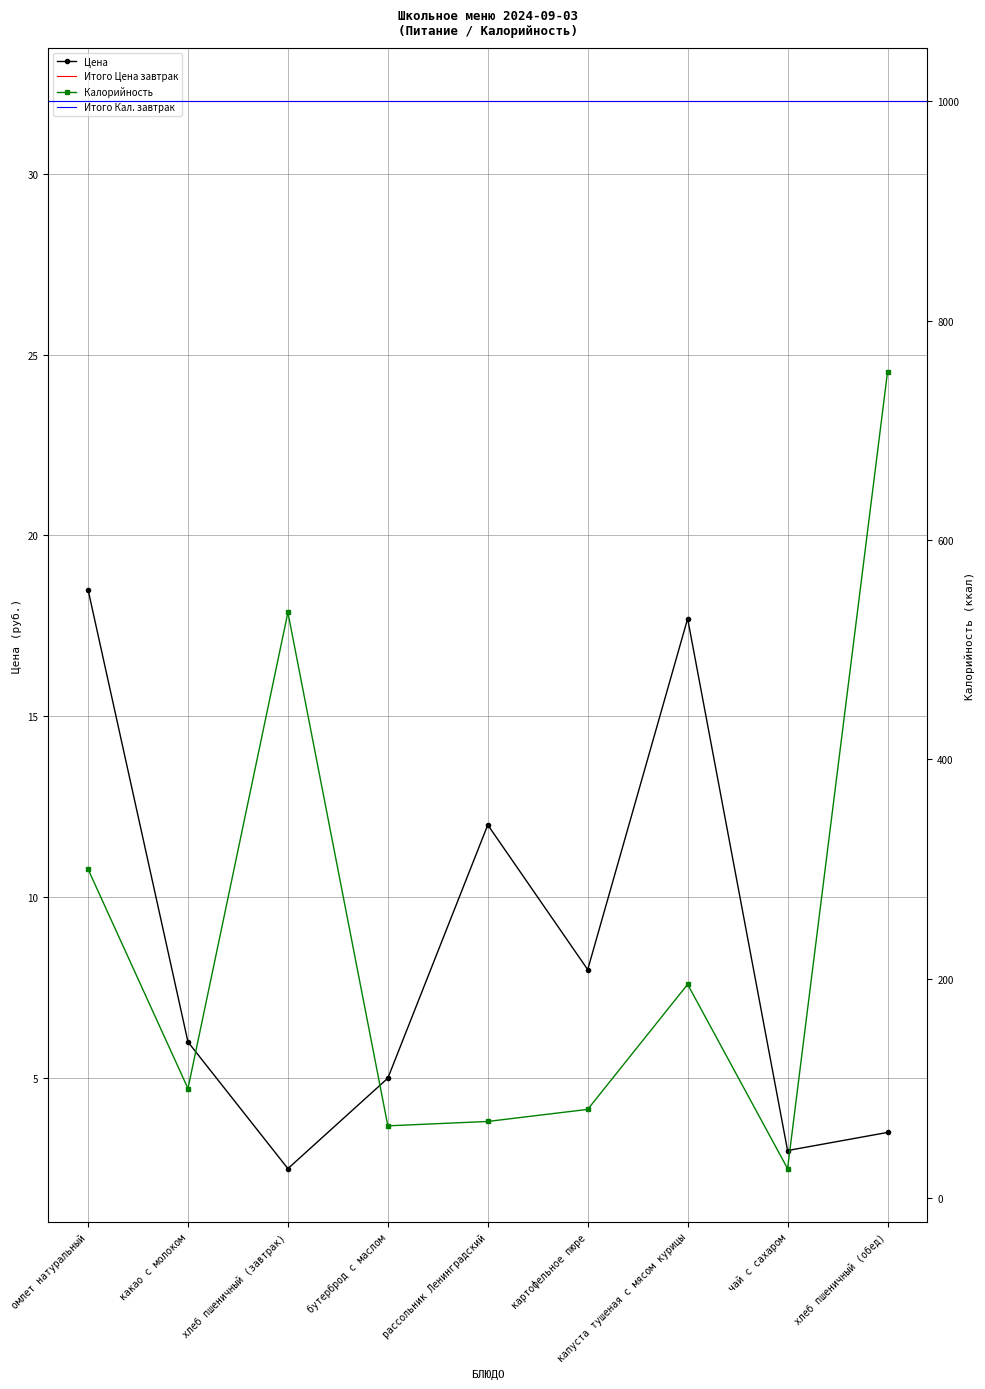

True or false: Цена and Калорийность cross at least once.

False